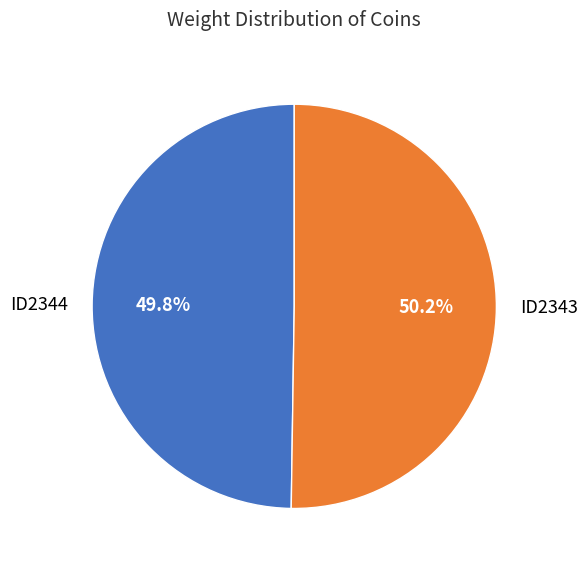

What is the ratio of the value at ID2344 to the value at ID2343?

1.0